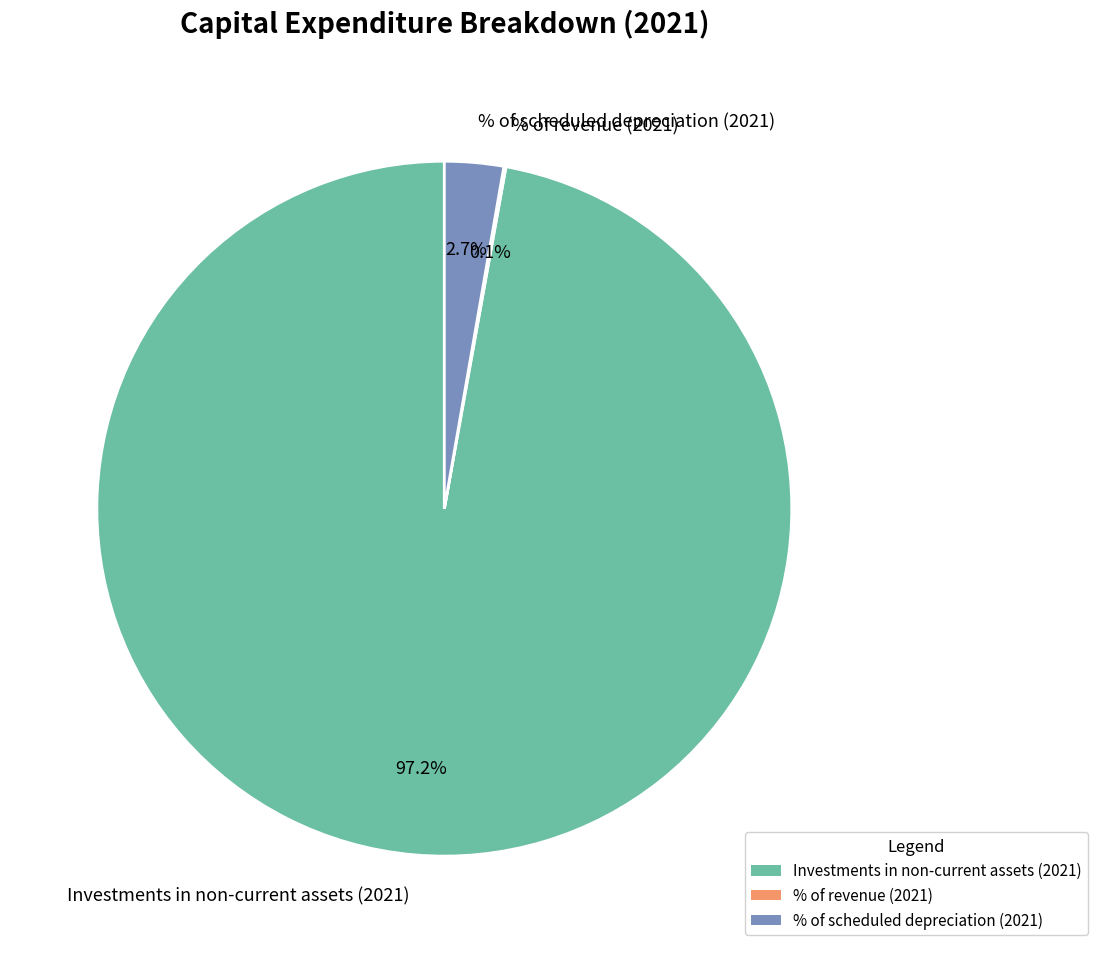

How much of the chart is everything except Investments in non-current assets (2021)?

2.8%